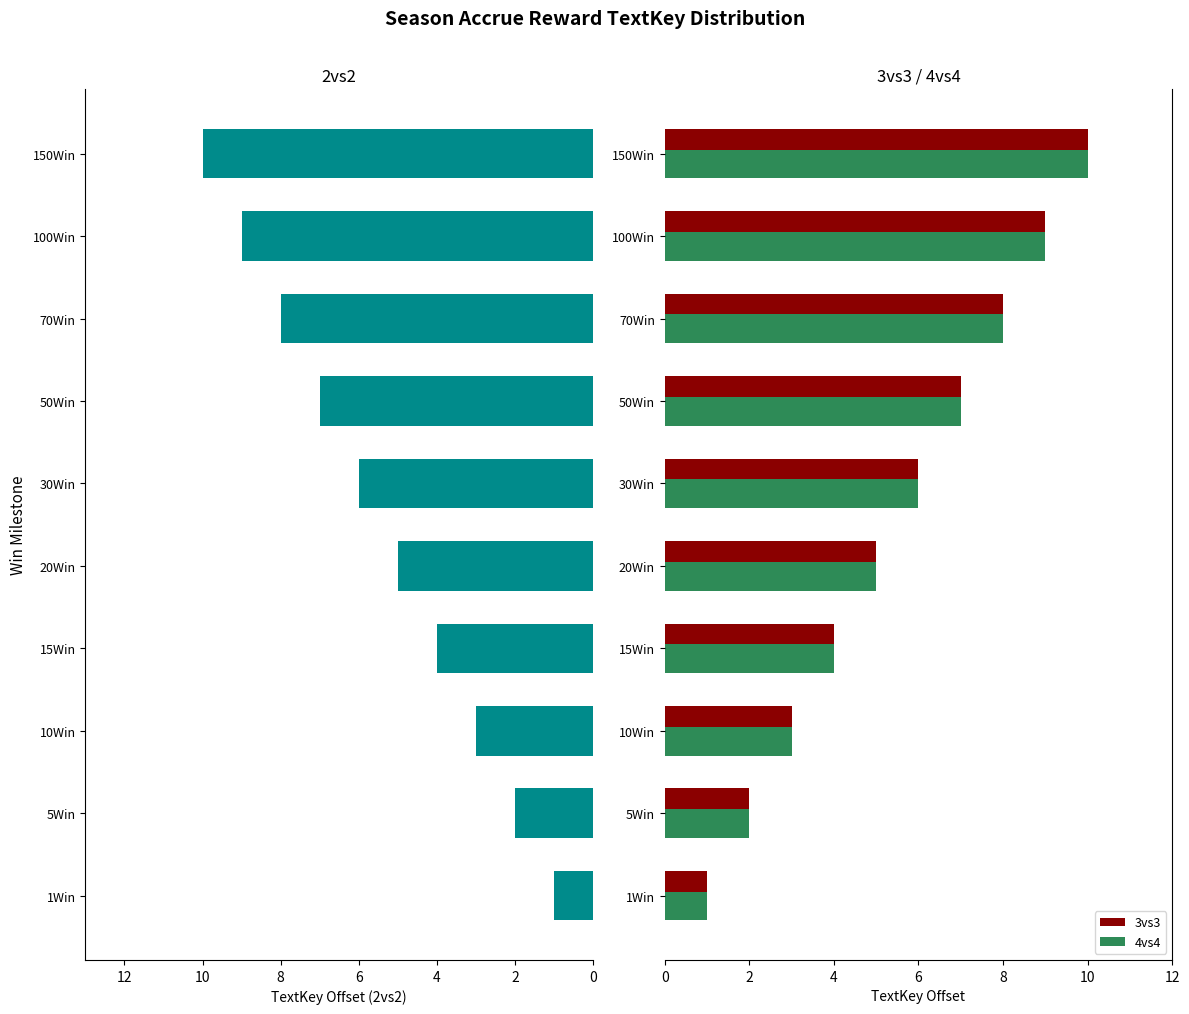

Rank the categories by 3vs3 value from lowest to highest.

1Win, 5Win, 10Win, 15Win, 20Win, 30Win, 50Win, 70Win, 100Win, 150Win